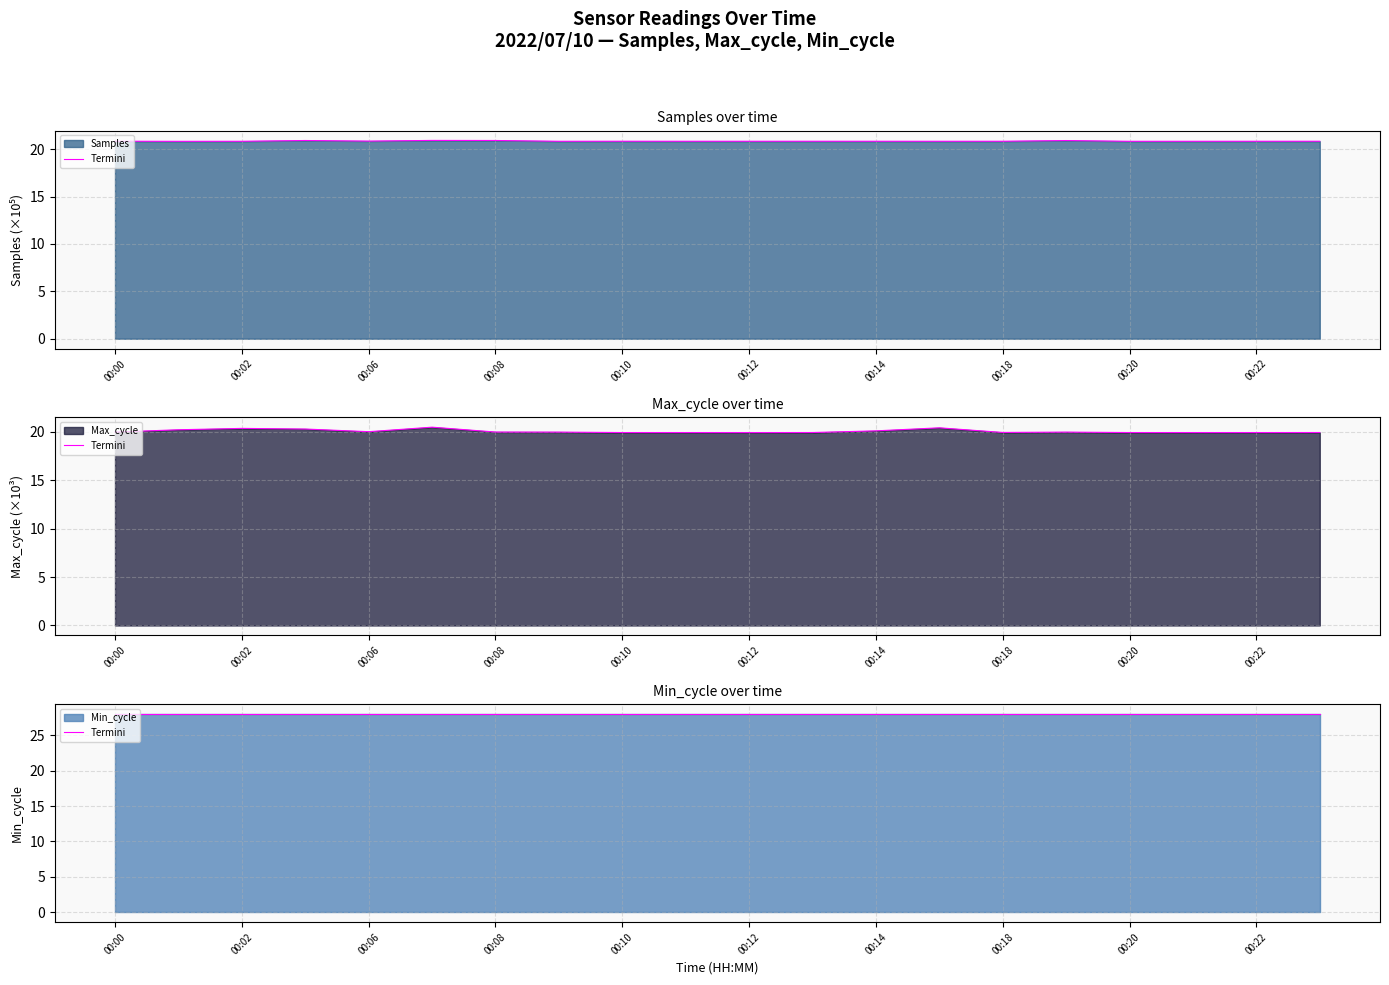

What is the difference between the maximum and minimum values in the Max_cycle series?

0.6